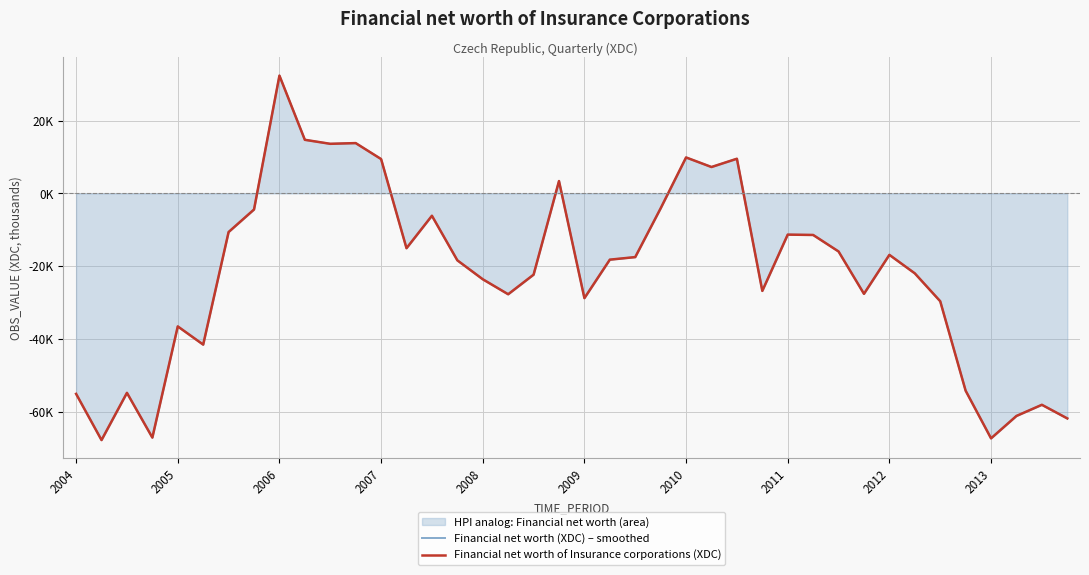

Reading right to left, extract all data points from this chart.

Financial net worth (XDC) – smoothed: -61904	-58156	-61223	-67387	-54277	-29667	-21997	-16909	-27629	-15978	-11435	-11341	-26824	9532	7257	9887	-4105	-17524	-18230	-28815	3392	-22360	-27746	-23618	-18412	-6153	-15080	9445	13837	13638	14742	32402	-4433	-10630	-41598	-36591	-67175	-54871	-67861	-55151
Financial net worth of Insurance corporations (XDC): -61904	-58156	-61223	-67387	-54277	-29667	-21997	-16909	-27629	-15978	-11435	-11341	-26824	9532	7257	9887	-4105	-17524	-18230	-28815	3392	-22360	-27746	-23618	-18412	-6153	-15080	9445	13837	13638	14742	32402	-4433	-10630	-41598	-36591	-67175	-54871	-67861	-55151